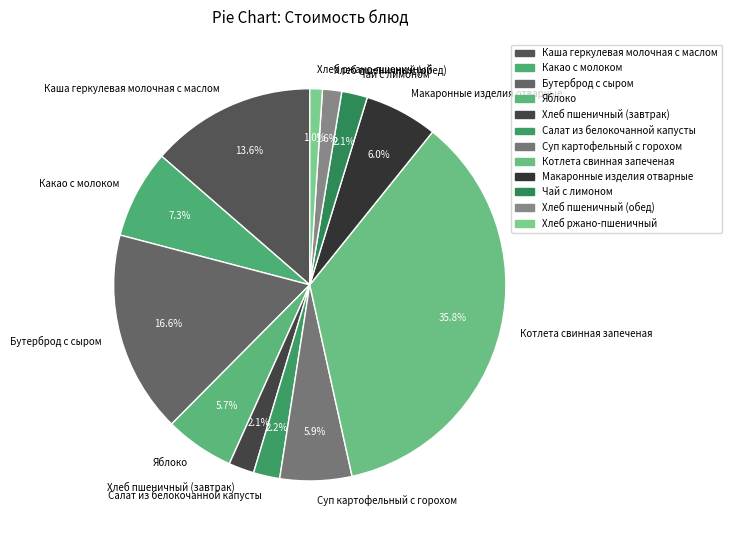

Is it true that Салат из белокочанной капусты is 2% of the pie?

True